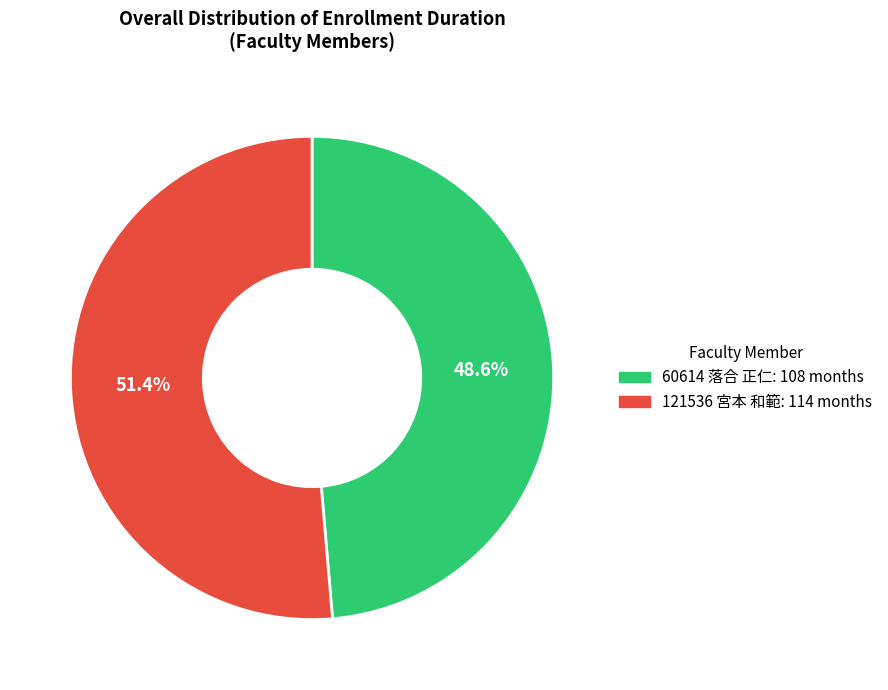

True or false: 121536 宮本 和範 accounts for 64% of the total.

False